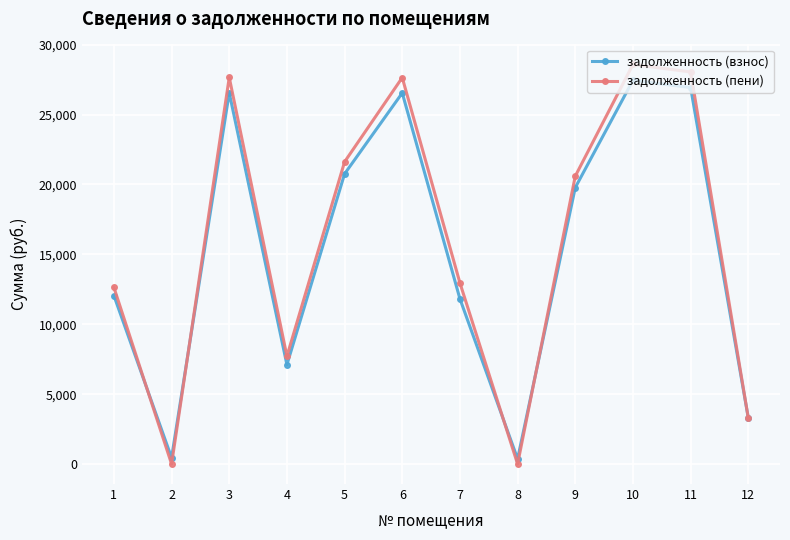

How many series are shown in this chart?

2